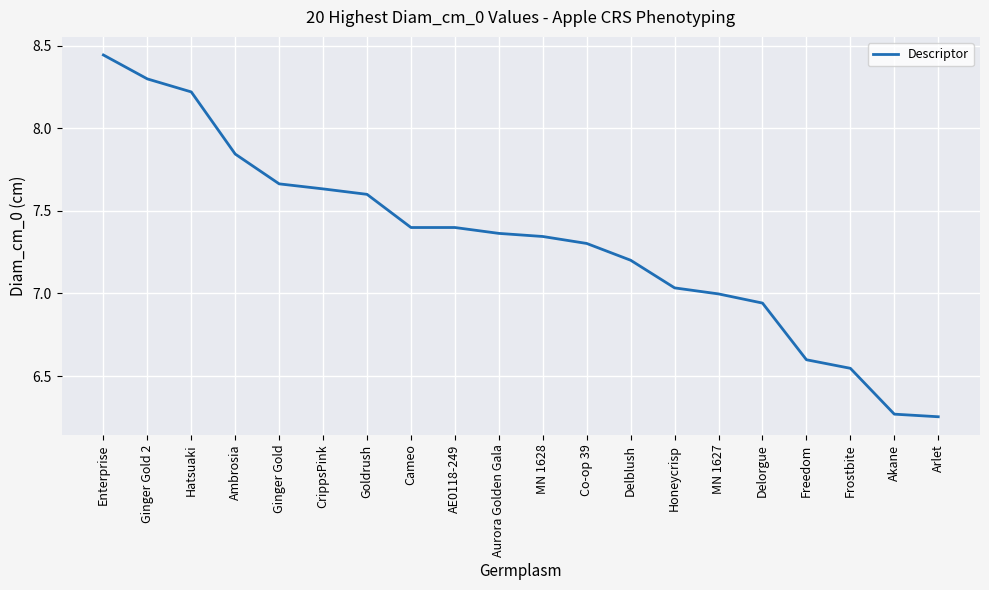

Where is the data nearest to the value 7?

MN 1627